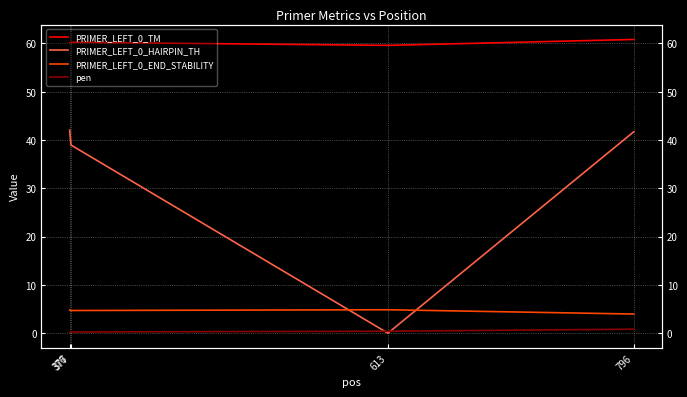

Reading right to left, extract all data points from this chart.

PRIMER_LEFT_0_TM: 796=60.8	613=59.6	377=60.3	376=60.1
PRIMER_LEFT_0_HAIRPIN_TH: 796=41.7	613=0.0	377=39.0	376=42.0
PRIMER_LEFT_0_END_STABILITY: 796=4.0	613=4.8	377=4.7	376=4.8
pen: 796=0.8	613=0.4	377=0.3	376=0.1